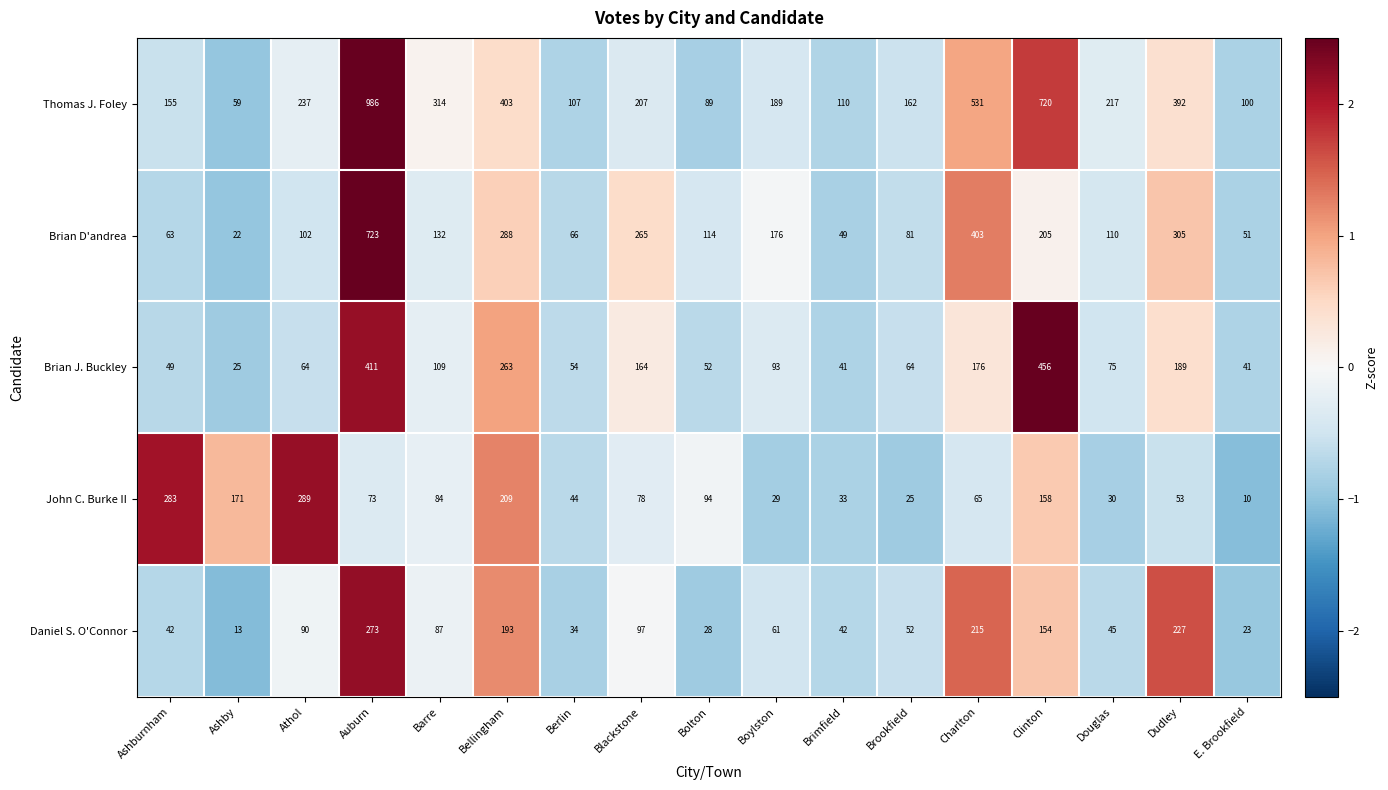

What is the average value of the Brian J. Buckley series?

137